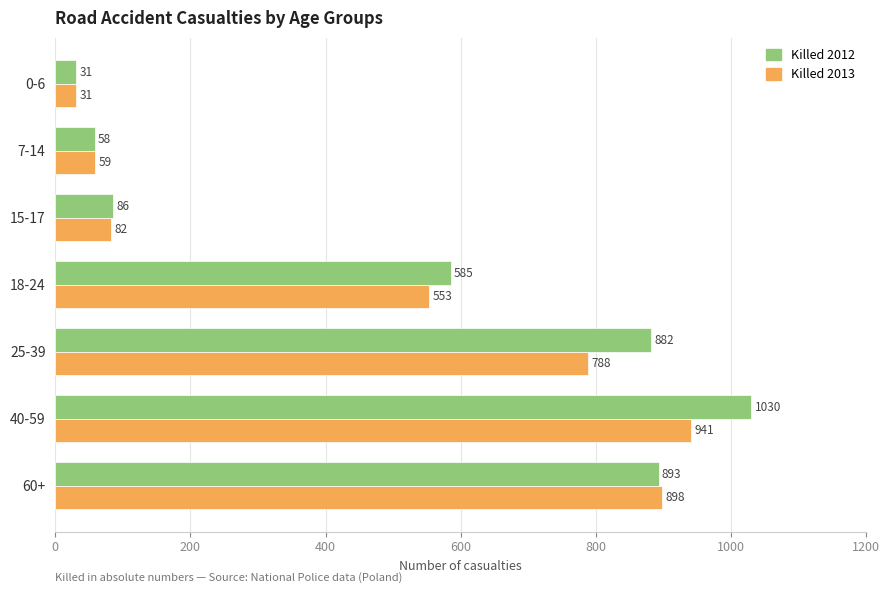

True or false: Killed 2013 has a value of 941 at 40-59.

True